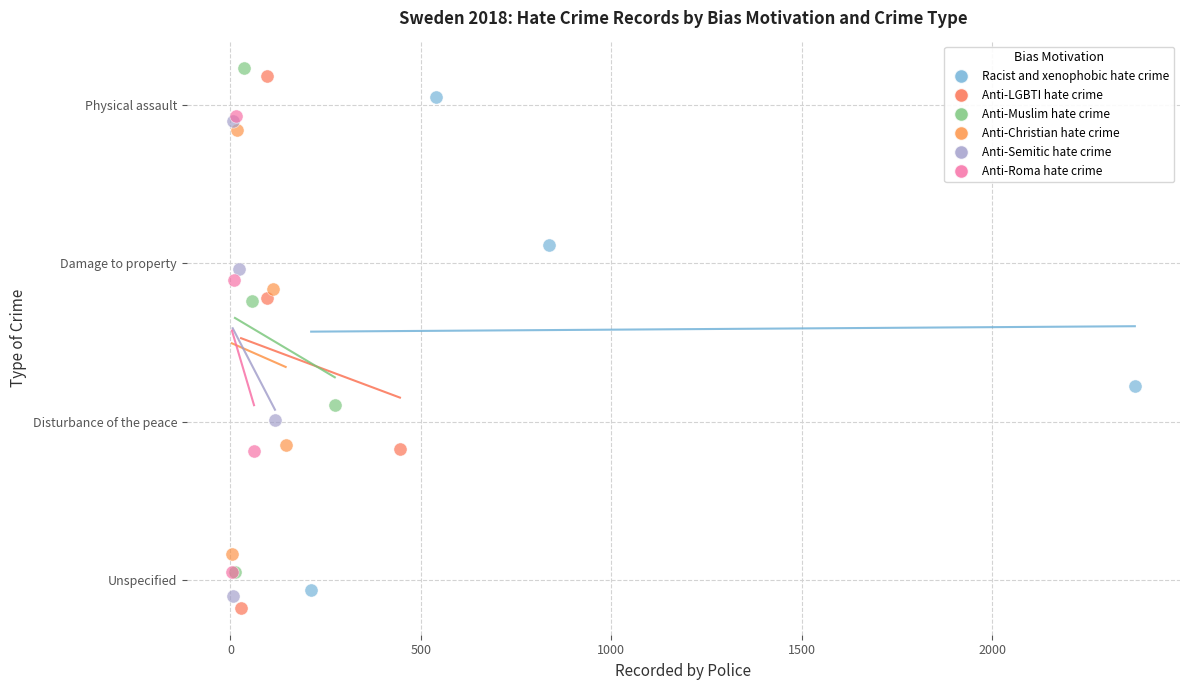

Which series has the largest Y range (max minus min)?

Anti-LGBTI hate crime